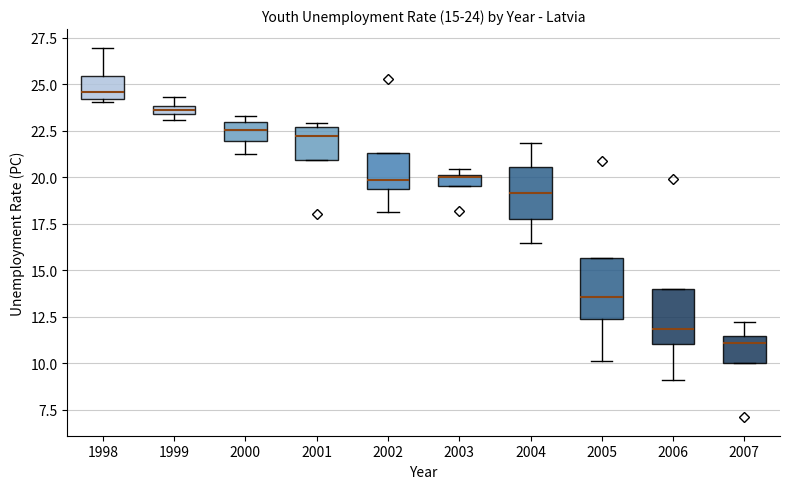

Which box has the highest median line?

1998